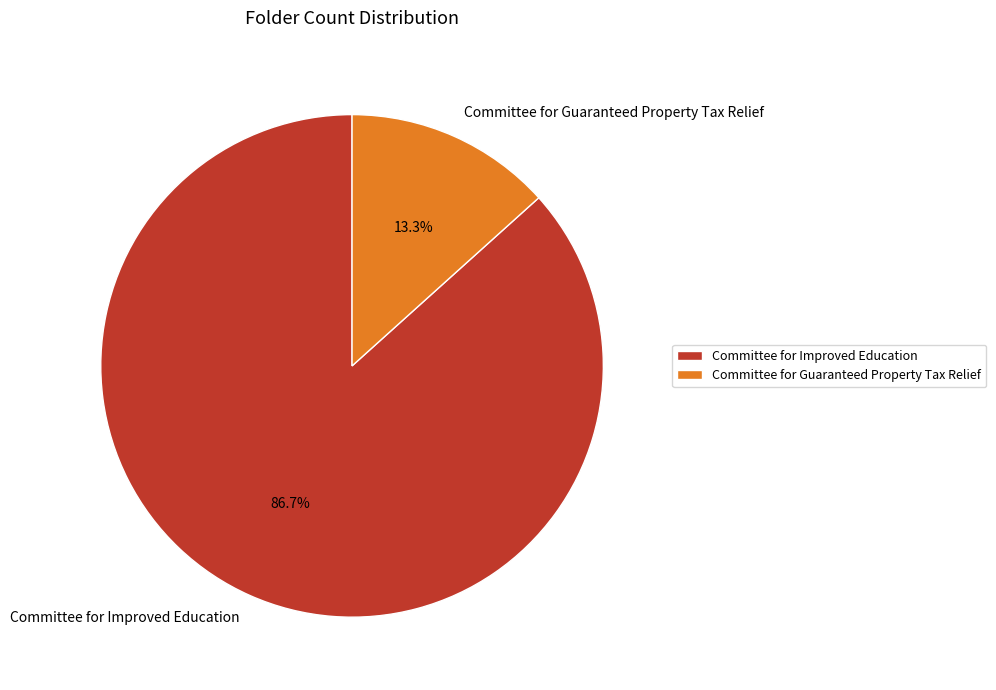

Which category has the biggest portion of the pie?

Committee for Improved Education